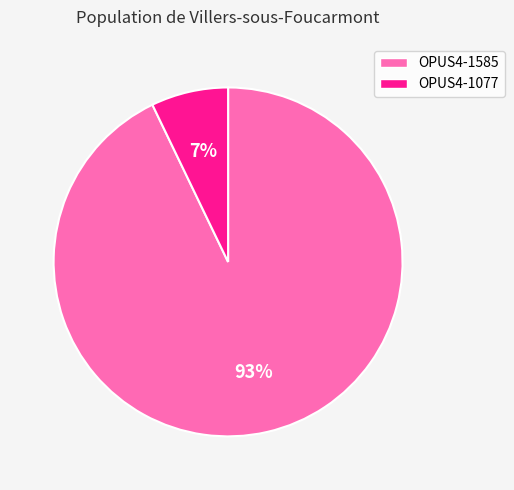

What is the ratio of the value at OPUS4-1077 to the value at OPUS4-1585?

0.1